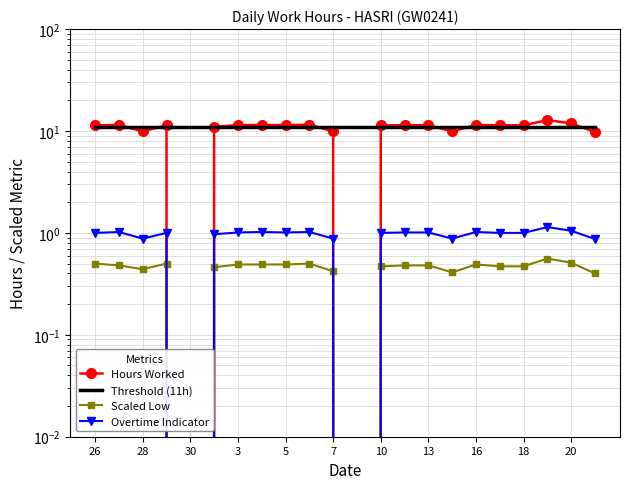

At 13, list the series in order from smallest to largest.

Scaled Low, Overtime Indicator, Threshold (11h), Hours Worked